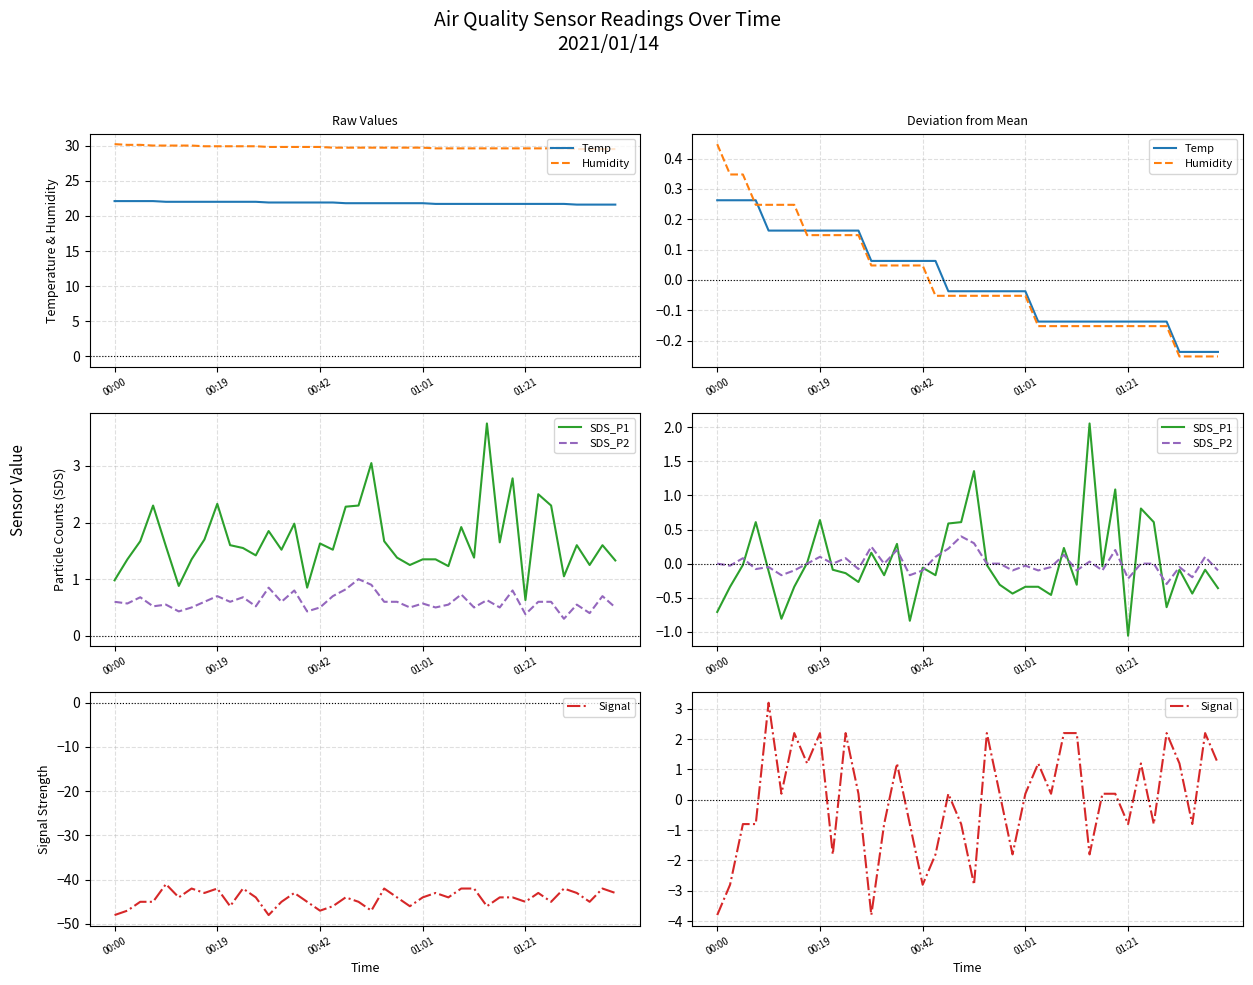

True or false: SDS_P2 has more than 0 interior local peaks.

True